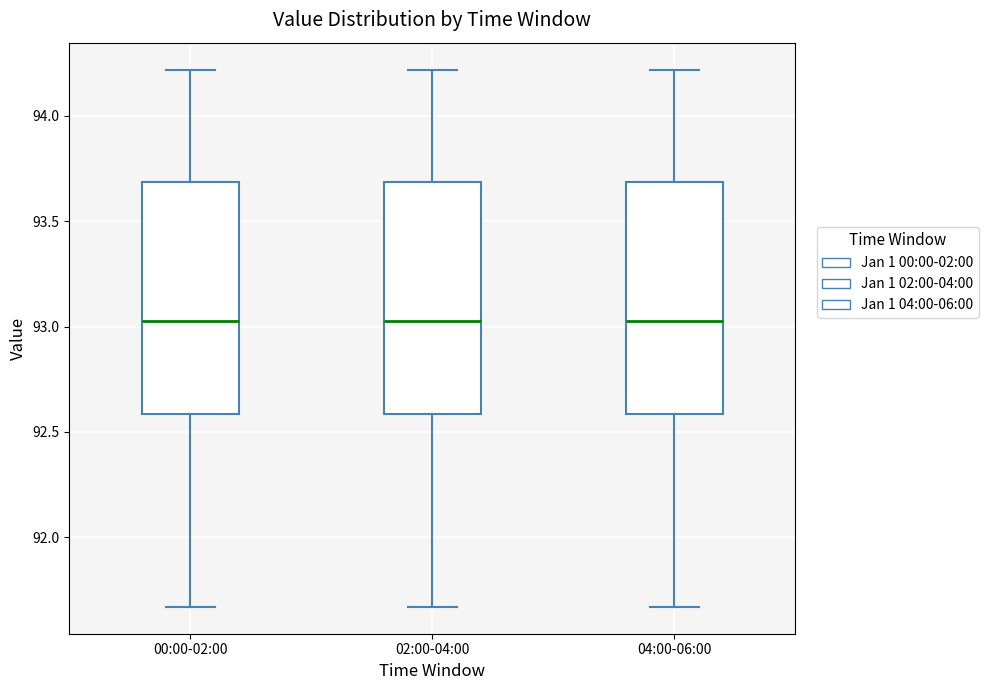

Where does the lower whisker of the box for 04:00-06:00 end on the y-axis? The values are not printed on the chart, so give them approximately, as read against the axis.

91.65